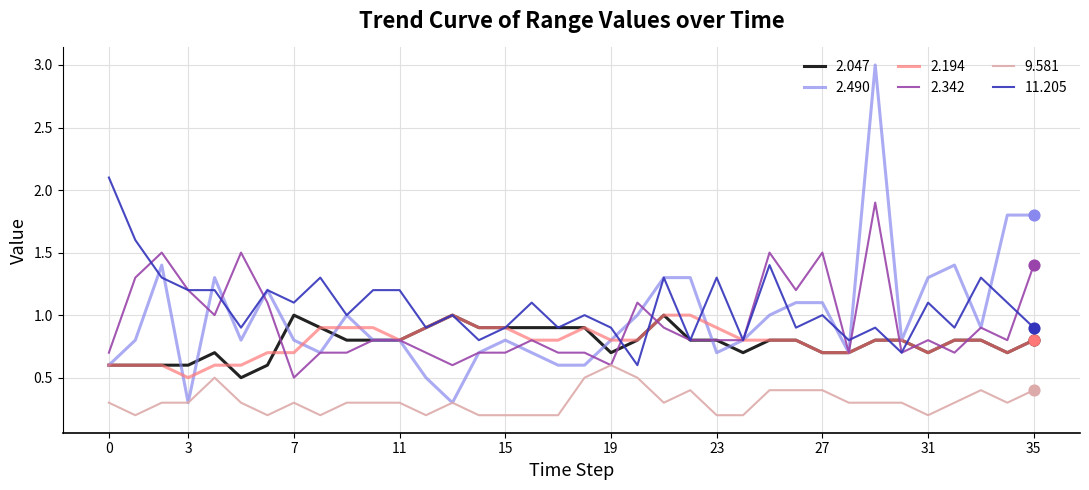

What are all the series names shown in the legend?

2.047, 2.490, 2.194, 2.342, 9.581, 11.205